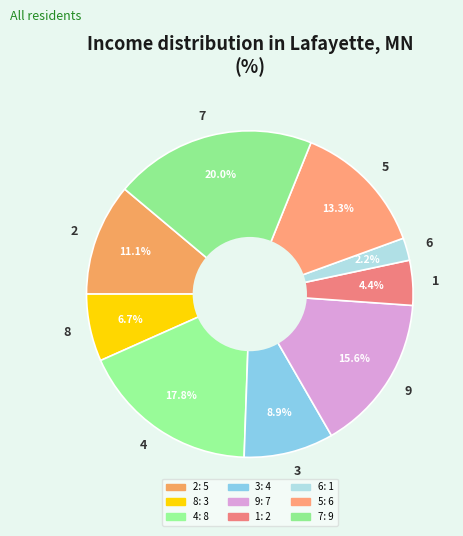

How many slices are in this pie chart?

9